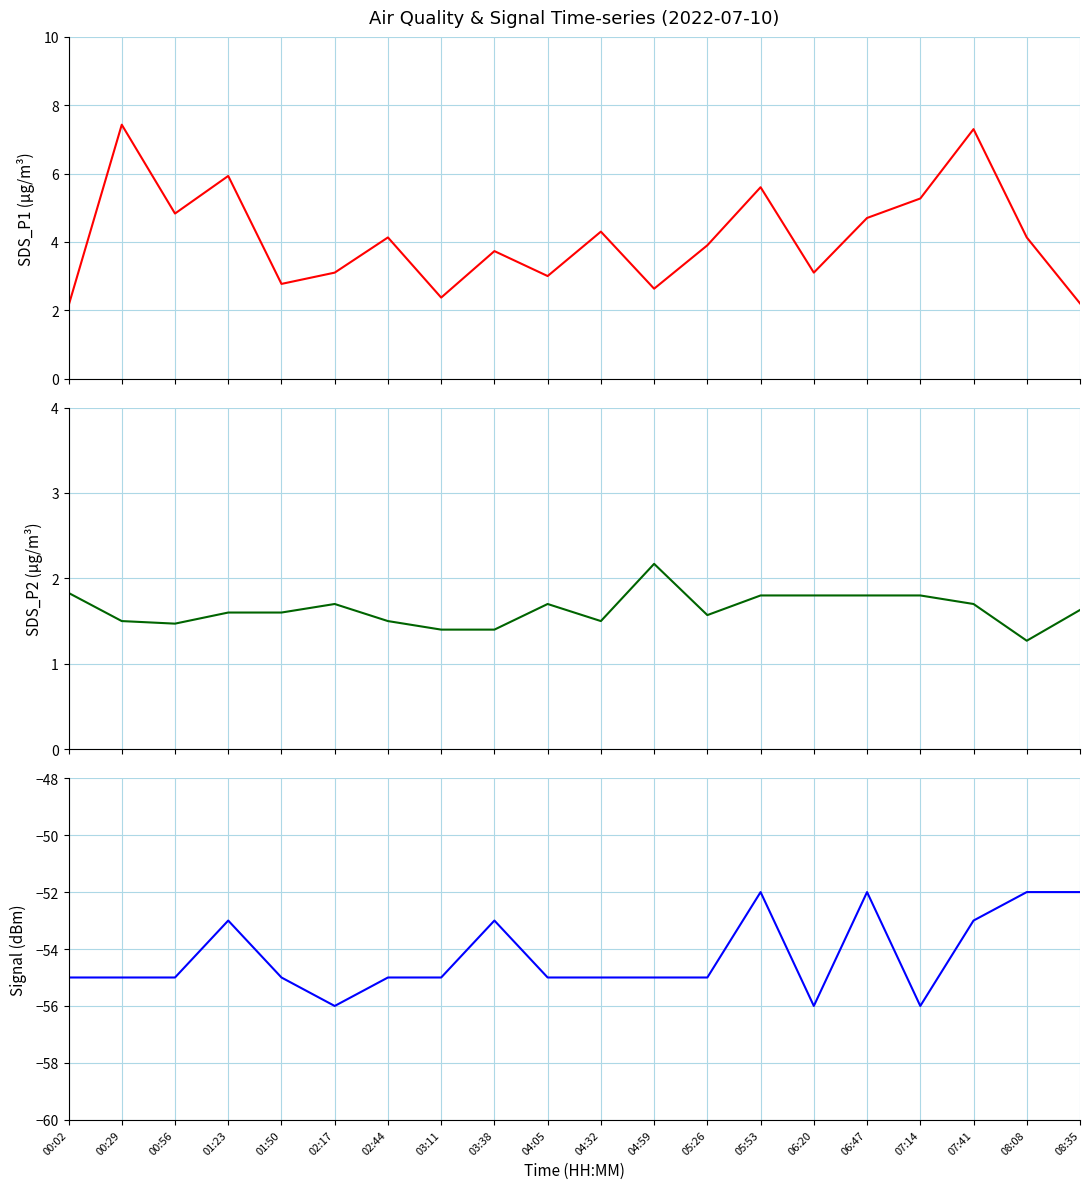

What is the label of the 19th point from the right?

00:29